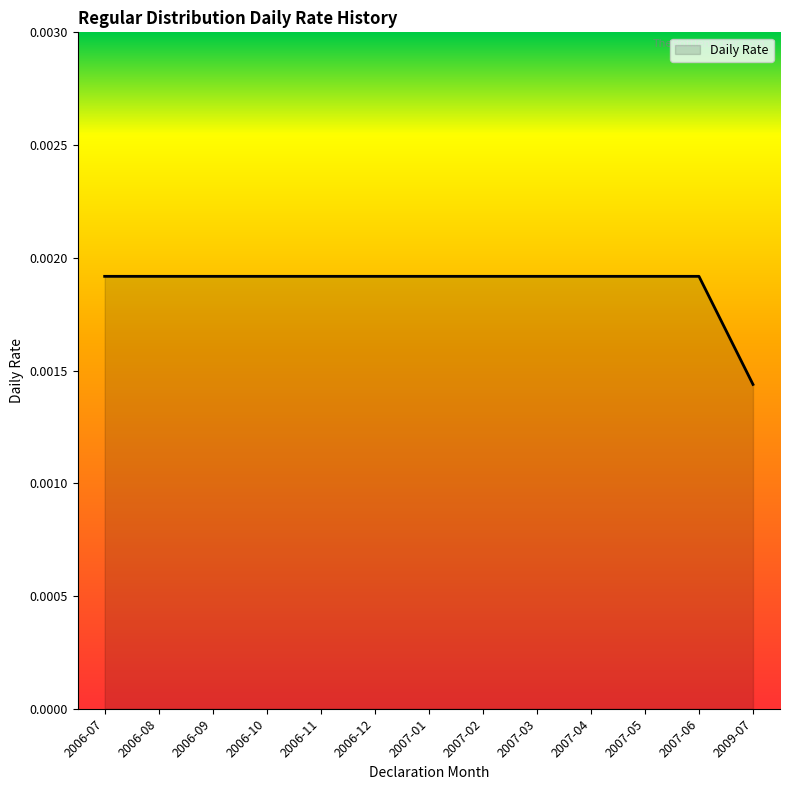

Which has a higher value, 2007-02 or 2009-07?

2007-02